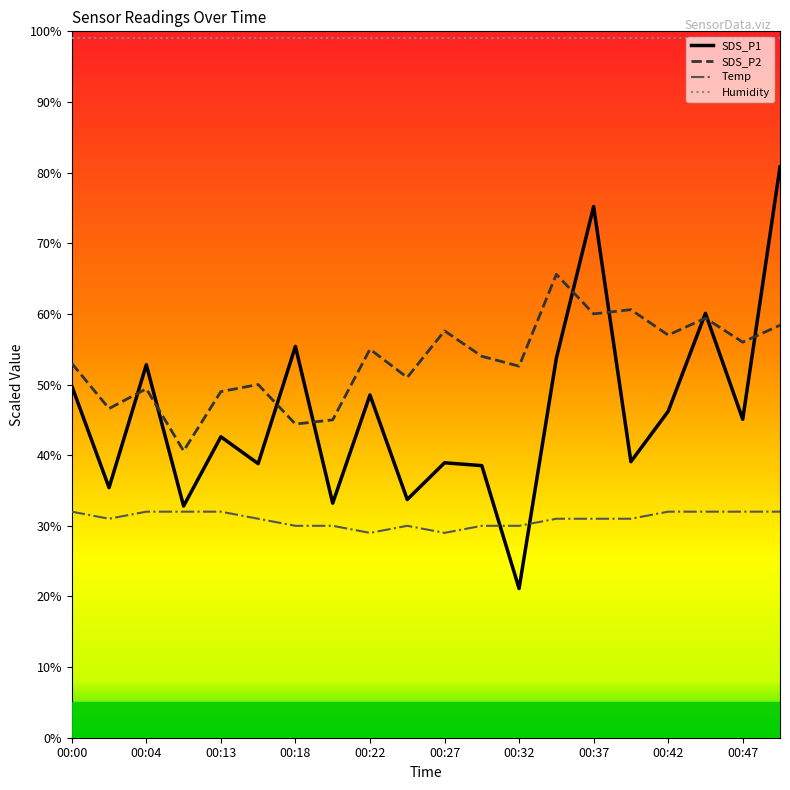

List the series in order of their peak value, lowest first.

Temp, SDS_P2, SDS_P1, Humidity